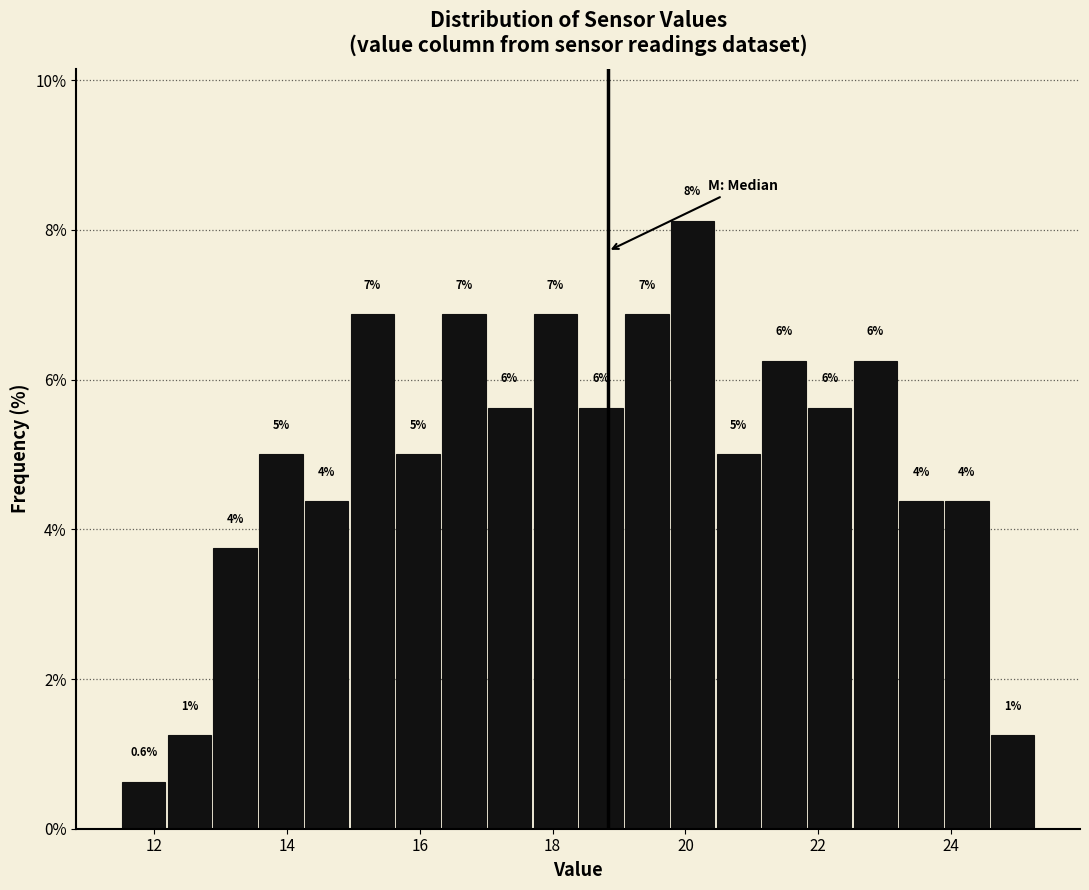

Read against the x-axis, roughly where is the centre of the tallest bar?

20.2